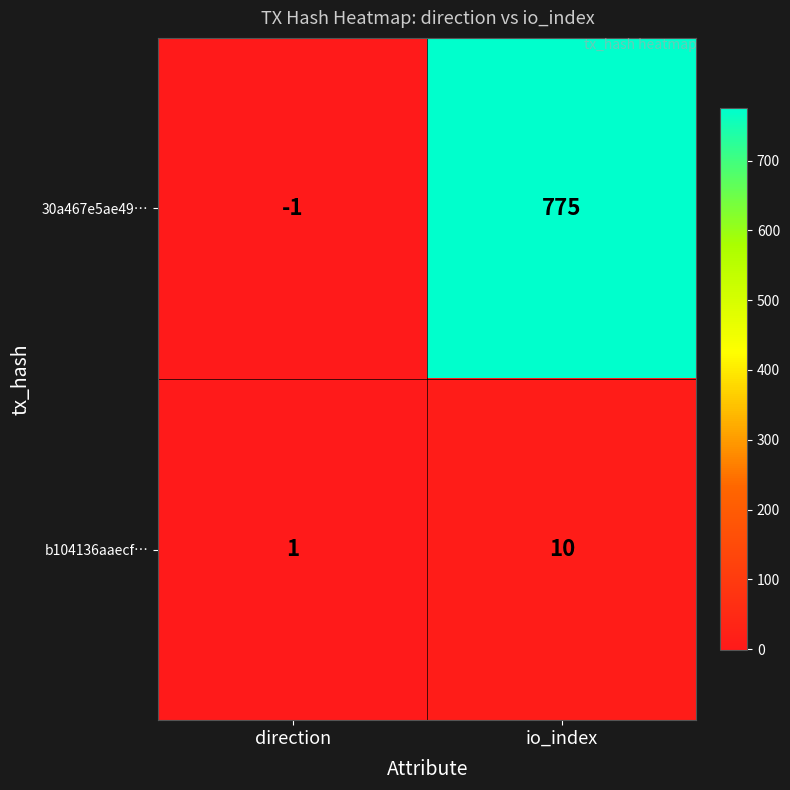

At which category is the sum across all series the highest?

io_index